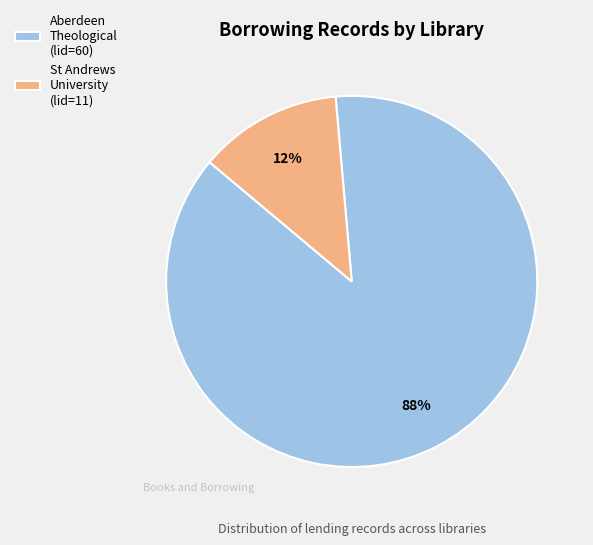

To the nearest percent, what is the combined percentage of Aberdeen Theological (lid=60) and St Andrews University (lid=11)?

100%